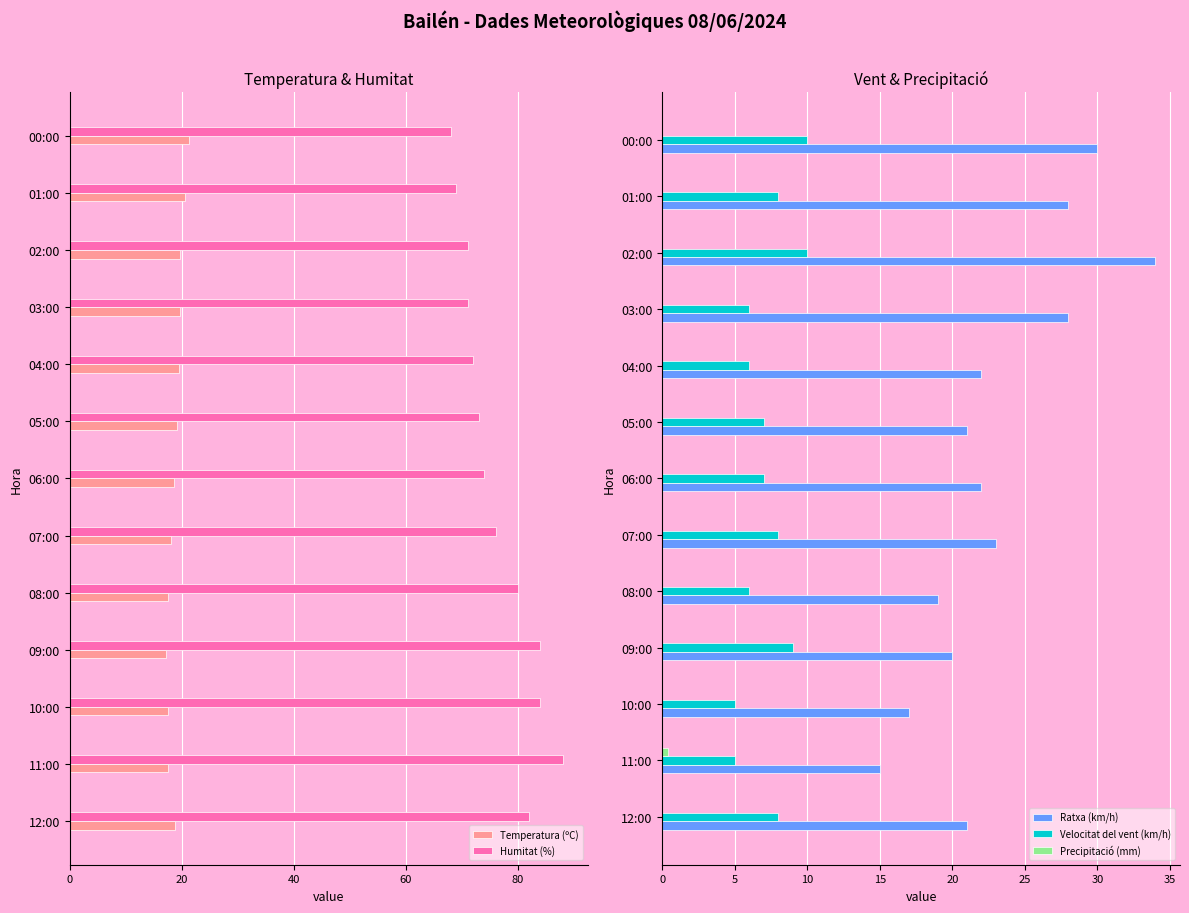

Reading left to right, what are all the values shown in this chart?

Temperatura (ºC): 18.8	17.5	17.5	17.2	17.6	18.0	18.6	19.1	19.5	19.7	19.7	20.5	21.3
Humitat (%): 82.0	88.0	84.0	84.0	80.0	76.0	74.0	73.0	72.0	71.0	71.0	69.0	68.0
Ratxa (km/h): 21.0	15.0	17.0	20.0	19.0	23.0	22.0	21.0	22.0	28.0	34.0	28.0	30.0
Velocitat del vent (km/h): 8.0	5.0	5.0	9.0	6.0	8.0	7.0	7.0	6.0	6.0	10.0	8.0	10.0
Precipitació (mm): 0.0	0.4	0.0	0.0	0.0	0.0	0.0	0.0	0.0	0.0	0.0	0.0	0.0